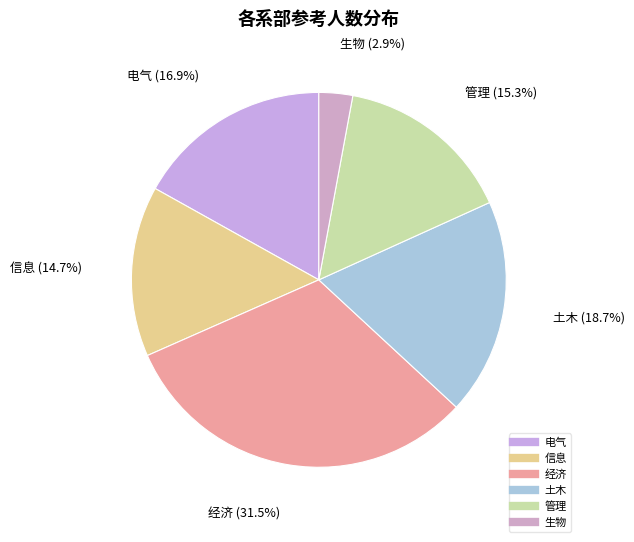

Is 信息 the majority of the pie?

No